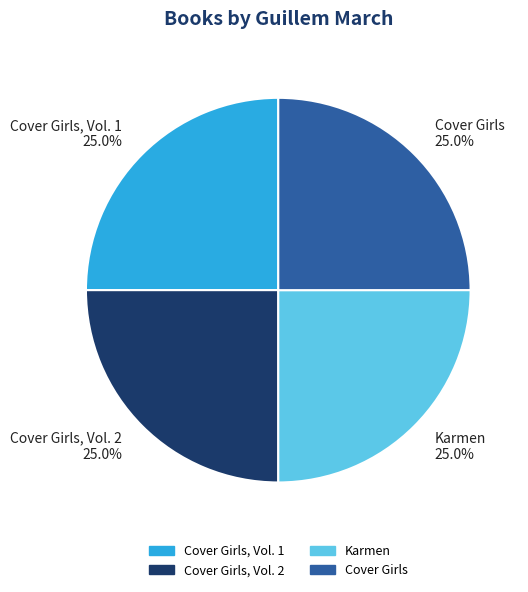

Is it true that Cover Girls, Vol. 1 is 25% of the pie?

True